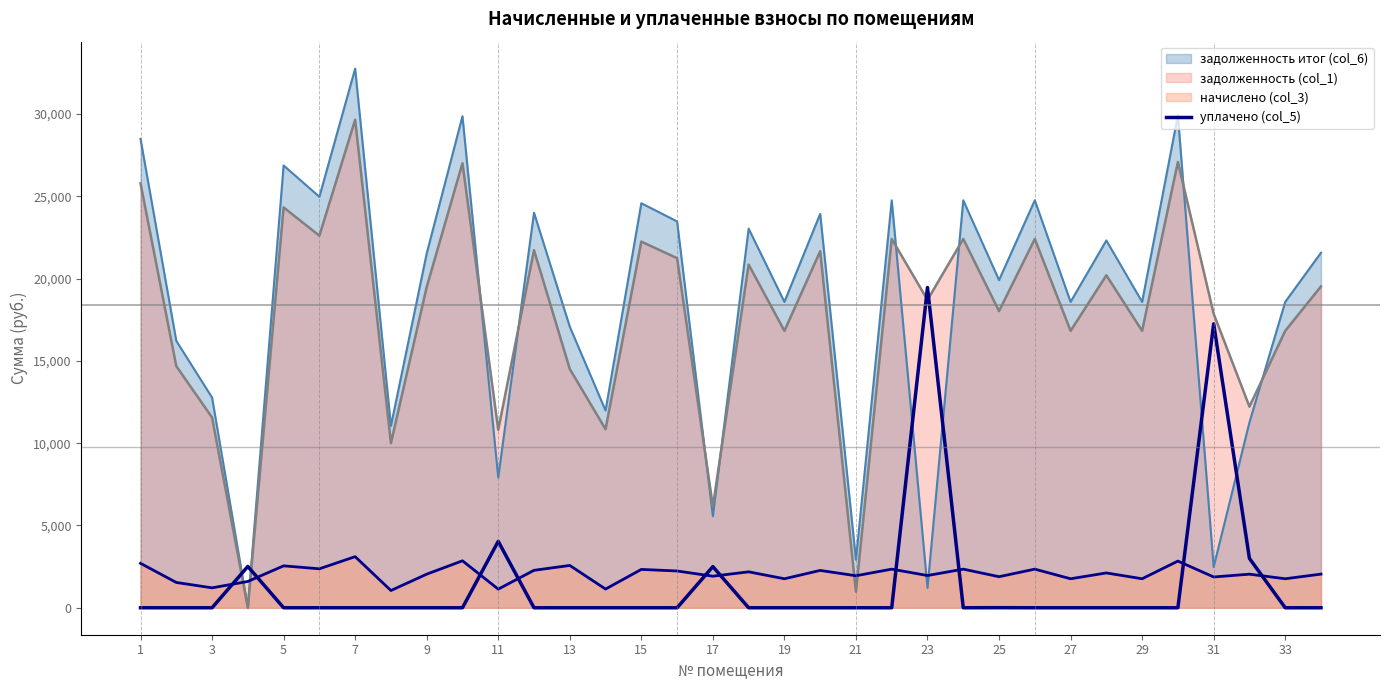

True or false: there are more than 0 points higher than both neighbors.

True